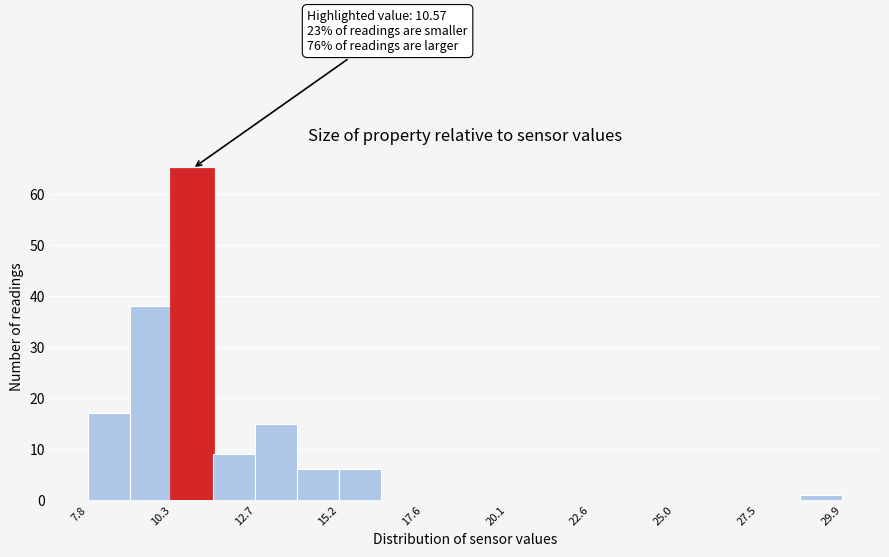

Around what value on the x-axis is the tallest bar? Give the approximate position of its centre, as read against the axis.

11.0